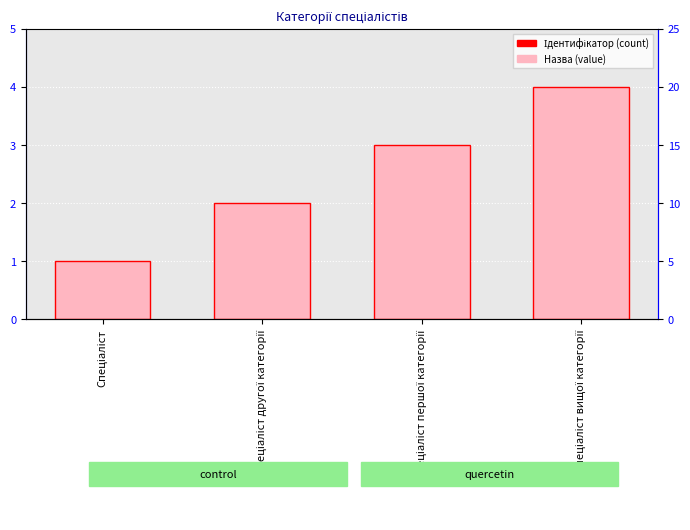

The chart shows a value of 1 at Спеціаліст другої категорії. True or false?

False